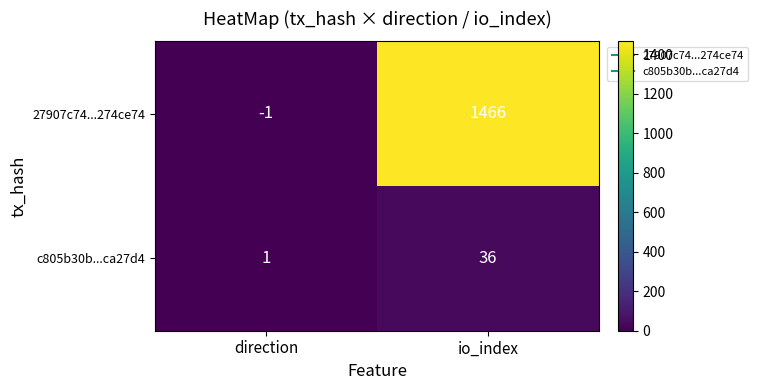

What is the sum of the c805b30b...ca27d4 values at direction and io_index?

37